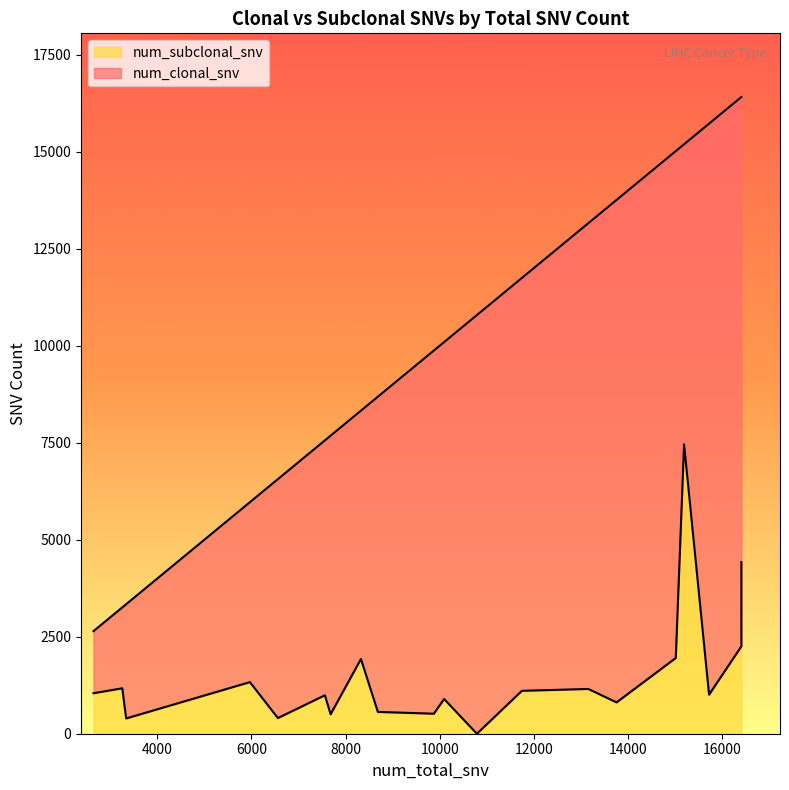

In num_clonal_snv, how many points are higher than both neighbors (excluding endpoints)?

6